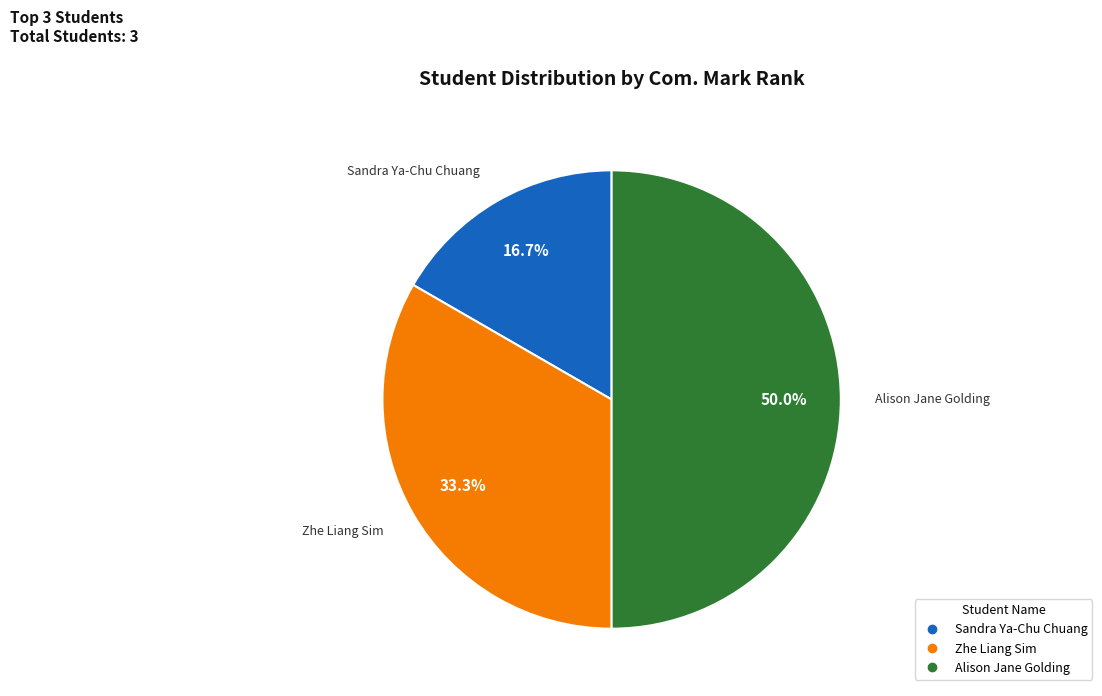

Approximately how many times larger is the value at Alison Jane Golding compared to Zhe Liang Sim?

1.5